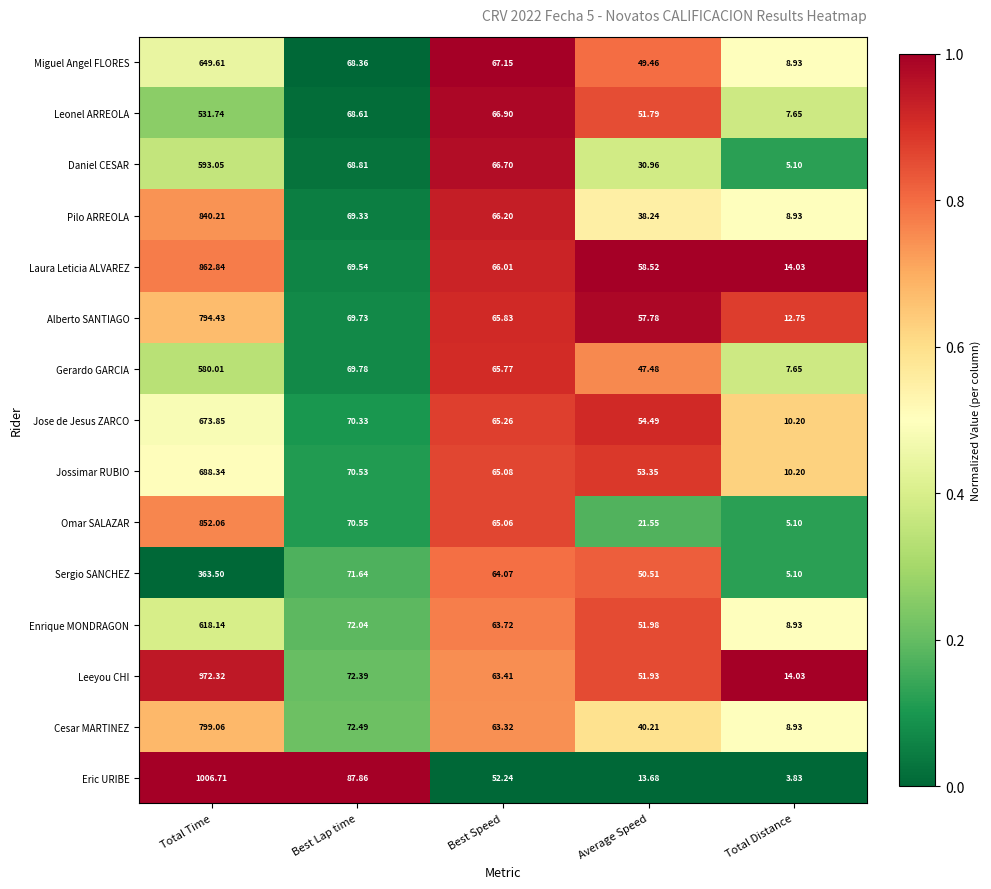

How many series are shown in this chart?

15